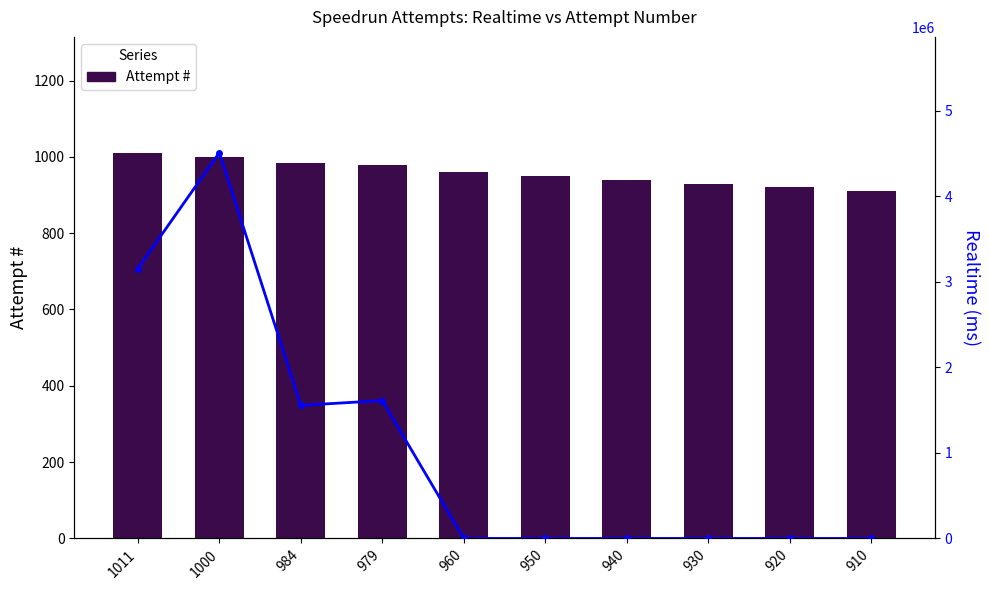

Which series has the largest total across all categories?

Realtime (ms)